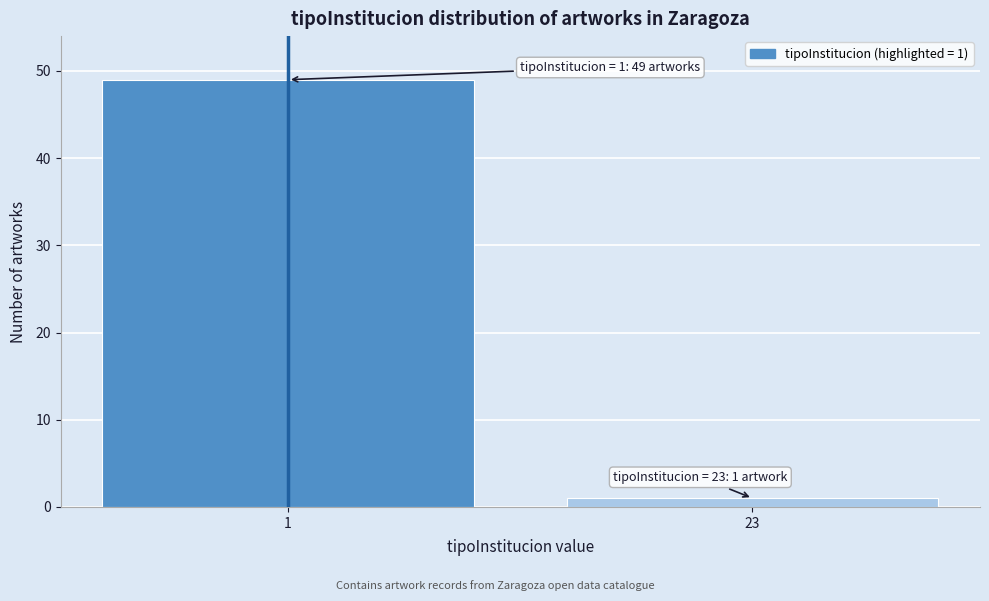

Reading left to right, list all the values displayed in this chart.

49	1